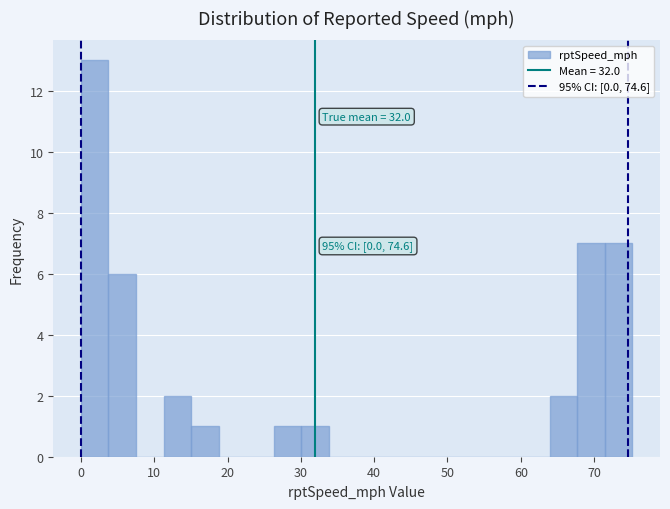

Read against the x-axis, roughly where is the centre of the tallest bar?

2